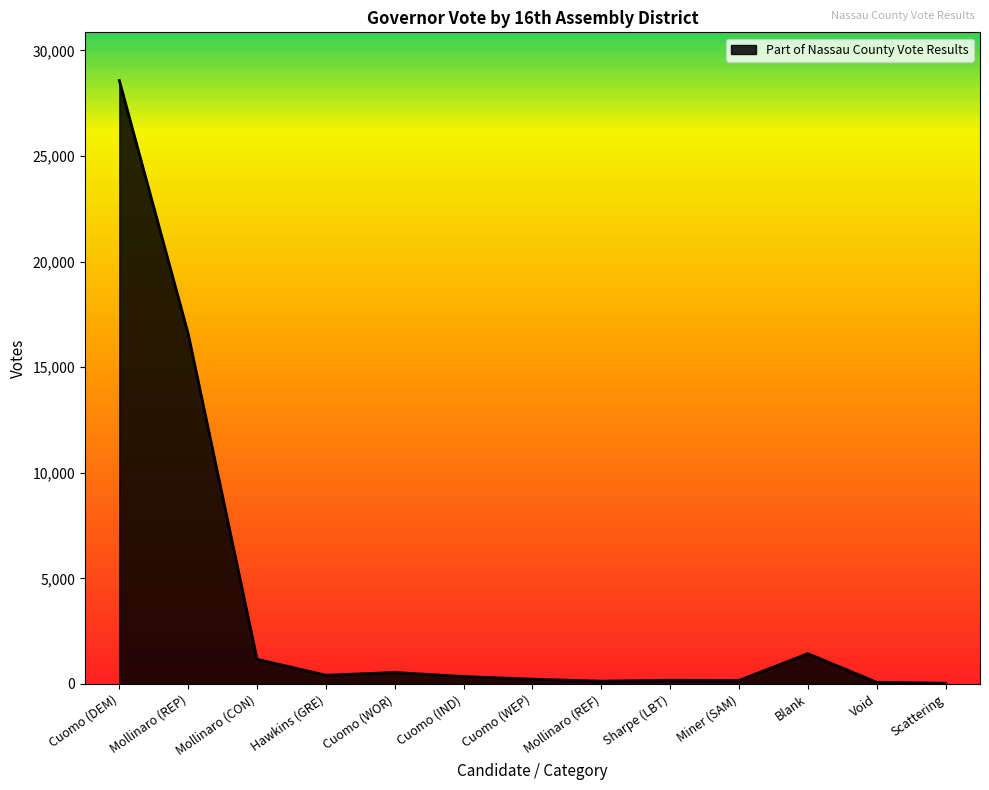

Does the chart have visible grid lines?

No